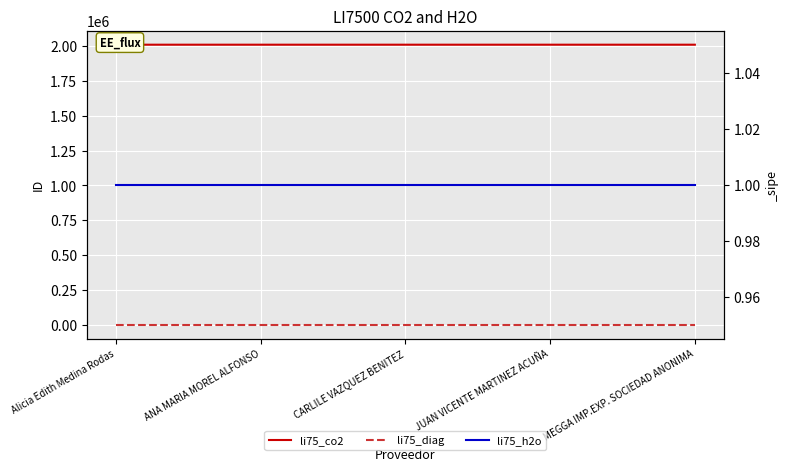

True or false: li75_diag has a value of 2 at CARLILE VAZQUEZ BENITEZ.

False